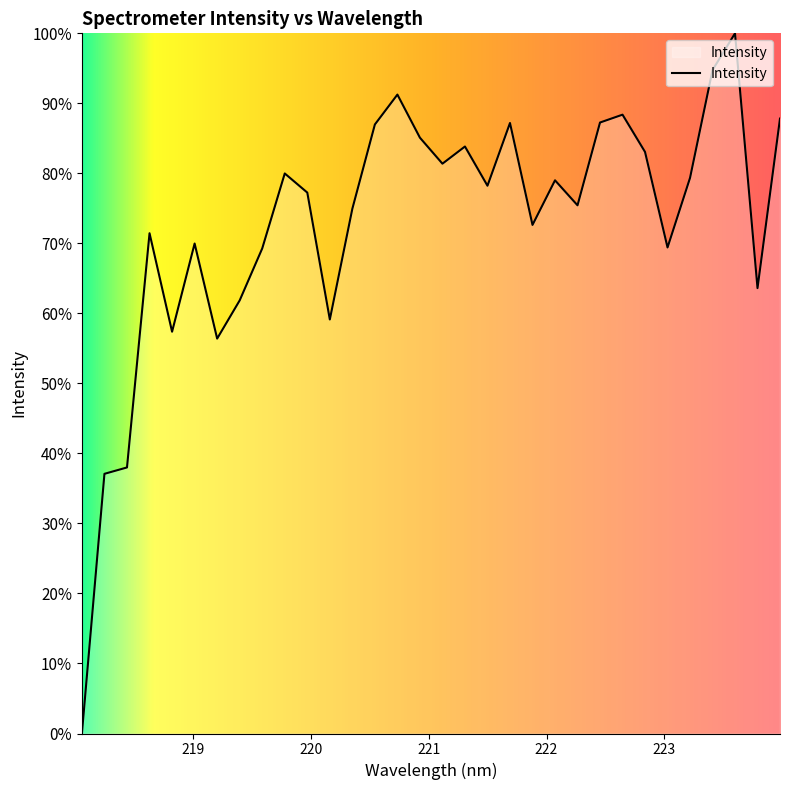

Count the number of categories in the chart.

32